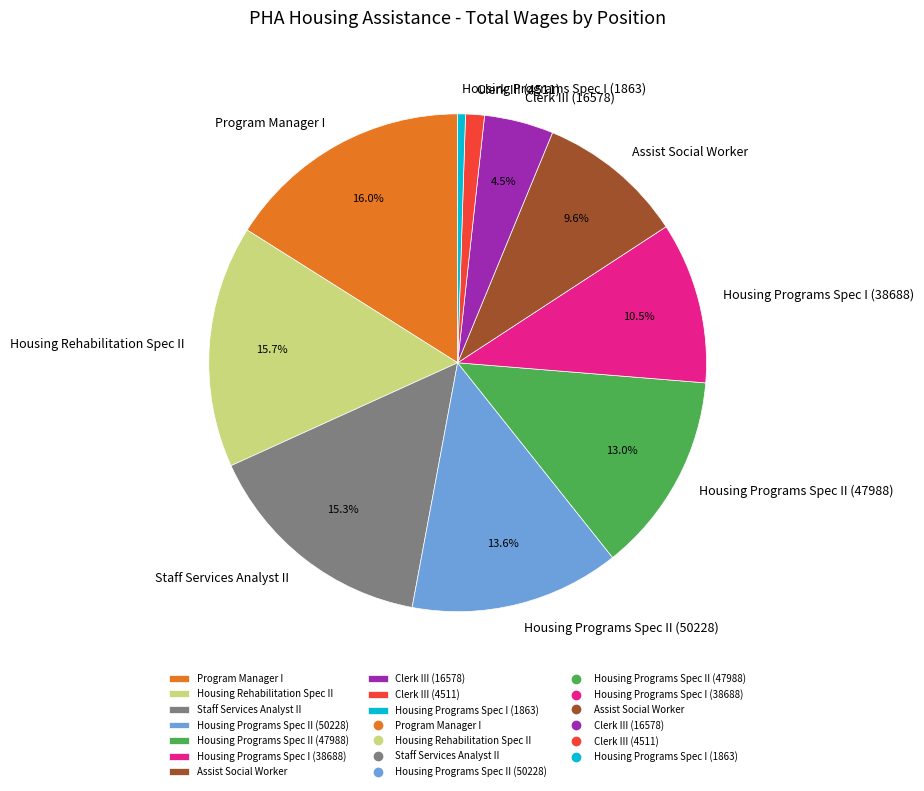

How many slices are in this pie chart?

10